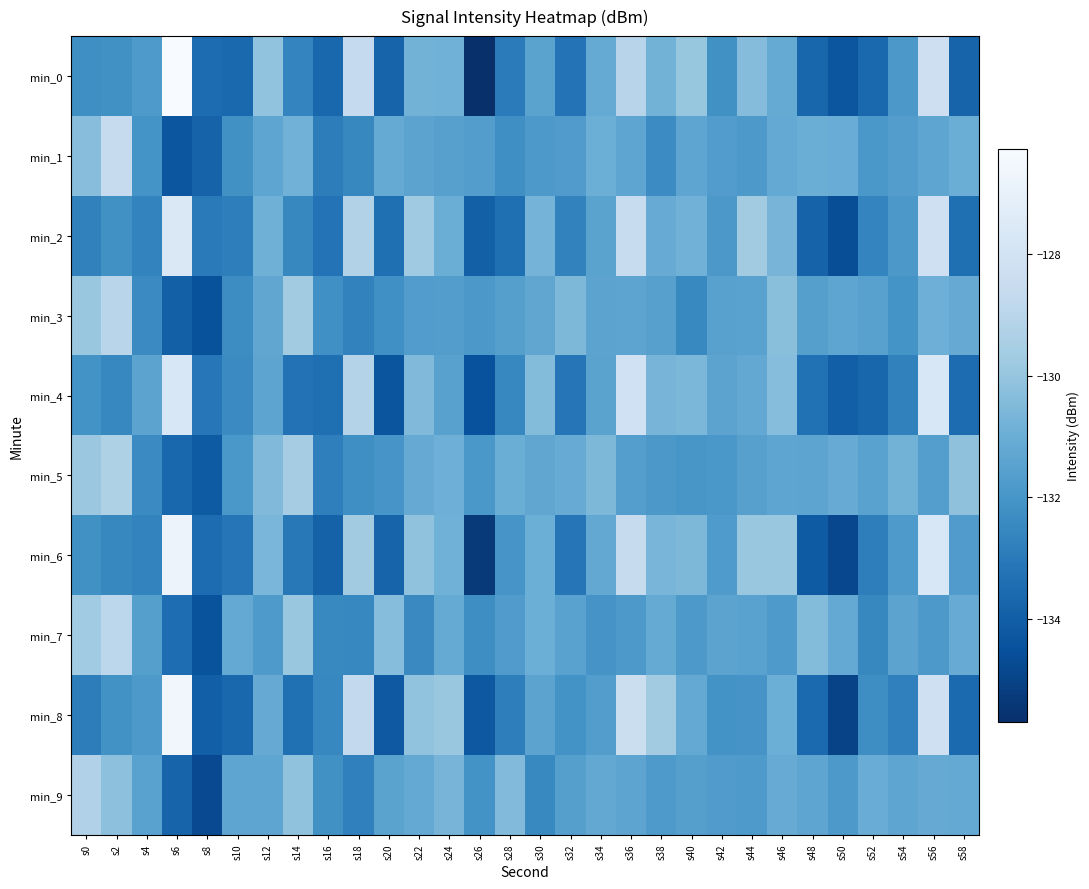

At which category is the sum across all series the highest?

s56